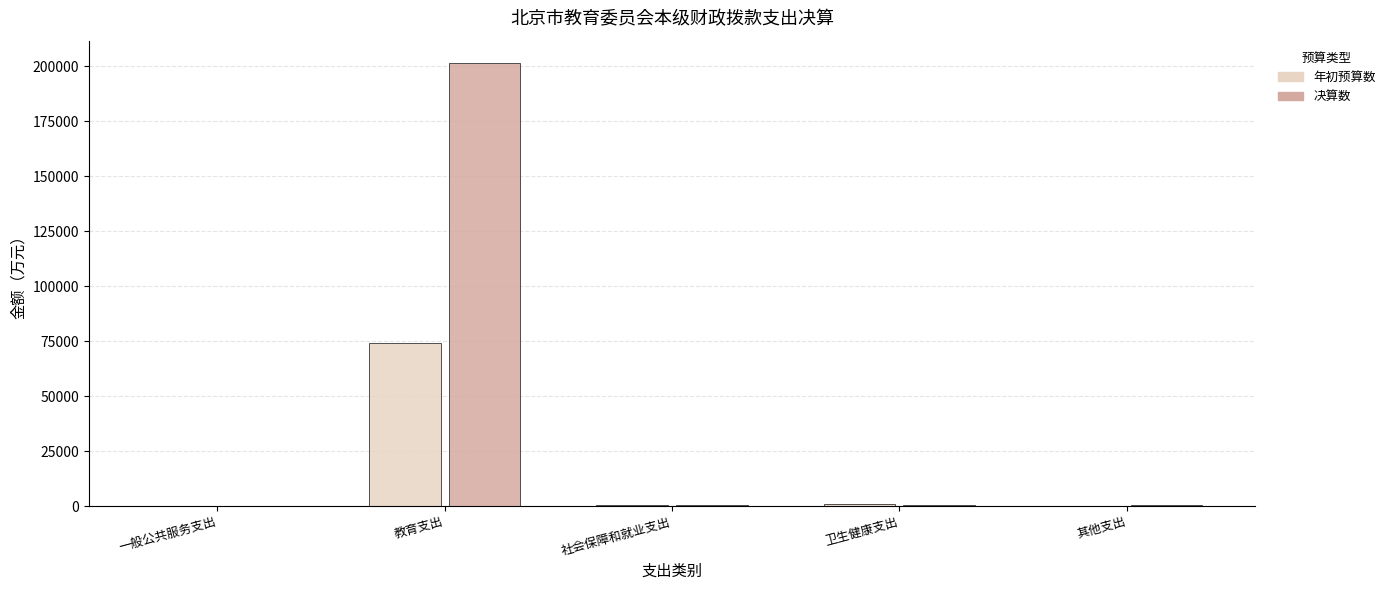

The 决算数 series shows 282871.0 at 教育支出. True or false?

False